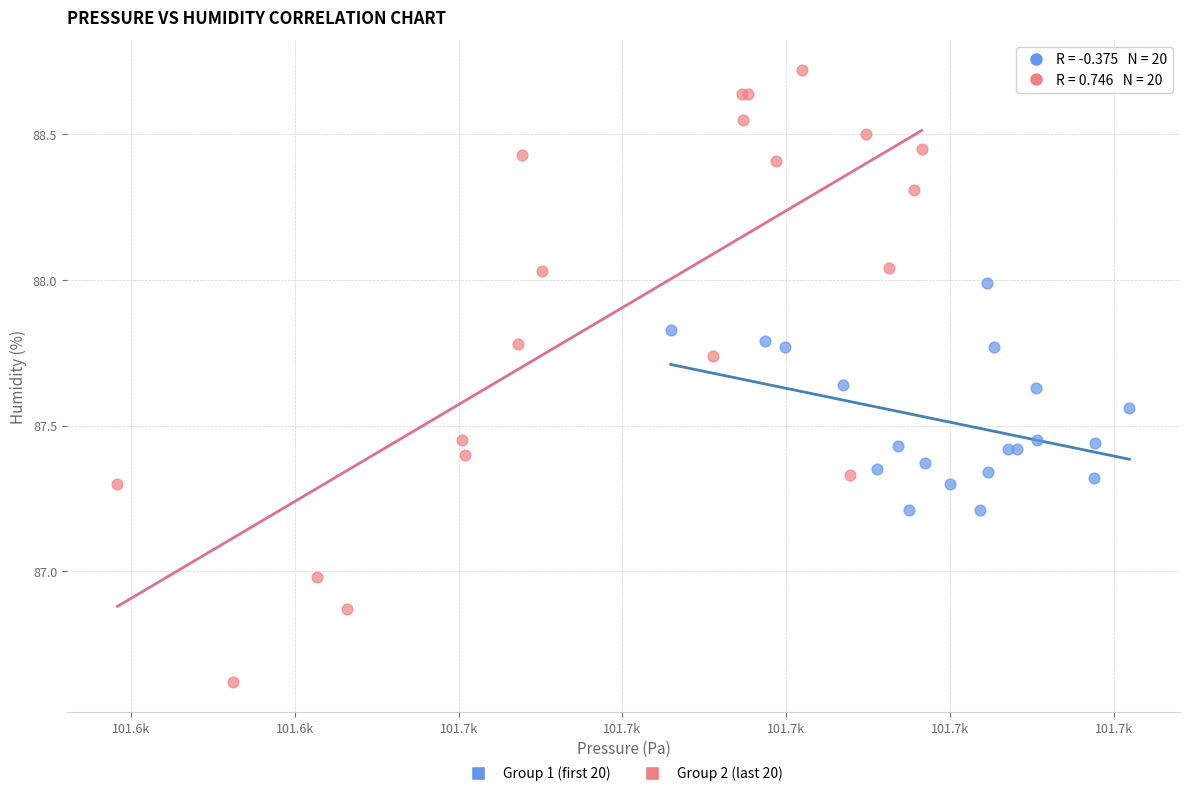

What are all the series names shown in the legend?

Group 1 (first 20), Group 2 (last 20)